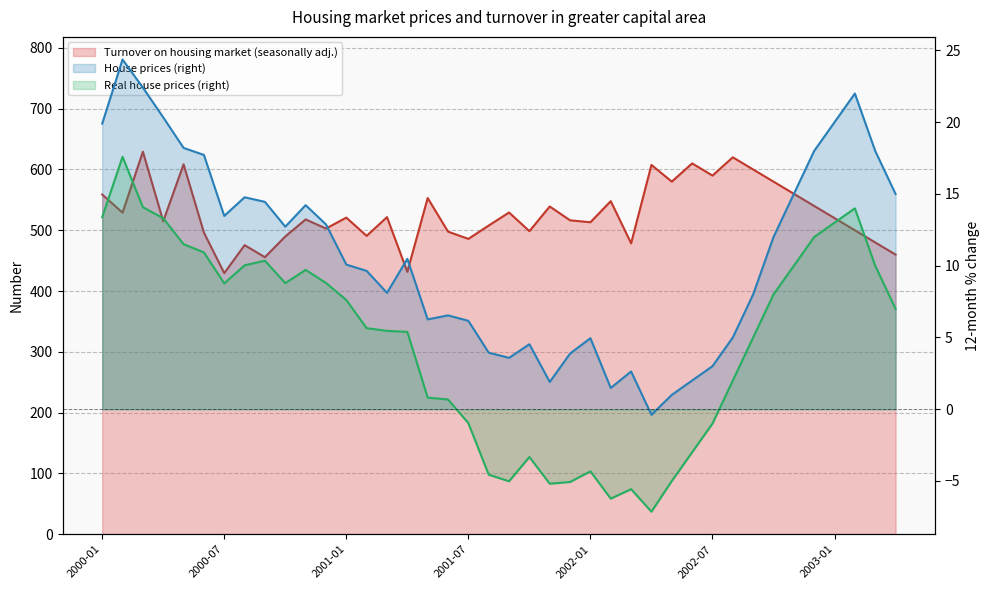

Reading left to right, transcribe all the data shown in this chart.

Turnover on housing market (seasonally adj.): 558.8	529.0	629.3	514.8	608.5	496.2	429.5	475.6	455.7	489.9	517.8	502.9	520.8	490.8	521.6	431.7	553.1	497.8	485.9	507.8	529.2	498.6	539.2	516.4	513.2	547.9	478.5	607.5	580.0	610.0	590.0	620.0	600.0	580.0	560.0	540.0	520.0	500.0	480.0	460.0
House prices (right): 19.9	24.4	22.4	20.3	18.2	17.7	13.5	14.8	14.4	12.7	14.2	12.9	10.1	9.6	8.1	10.5	6.3	6.5	6.2	3.9	3.6	4.5	1.9	3.9	5.0	1.5	2.6	-0.4	1.0	2.0	3.0	5.0	8.0	12.0	15.0	18.0	20.0	22.0	18.0	15.0
Real house prices (right): 13.4	17.6	14.1	13.3	11.5	10.9	8.8	10.0	10.3	8.8	9.7	8.8	7.6	5.7	5.5	5.4	0.8	0.7	-1.0	-4.6	-5.0	-3.3	-5.2	-5.1	-4.3	-6.2	-5.6	-7.1	-5.0	-3.0	-1.0	2.0	5.0	8.0	10.0	12.0	13.0	14.0	10.0	7.0